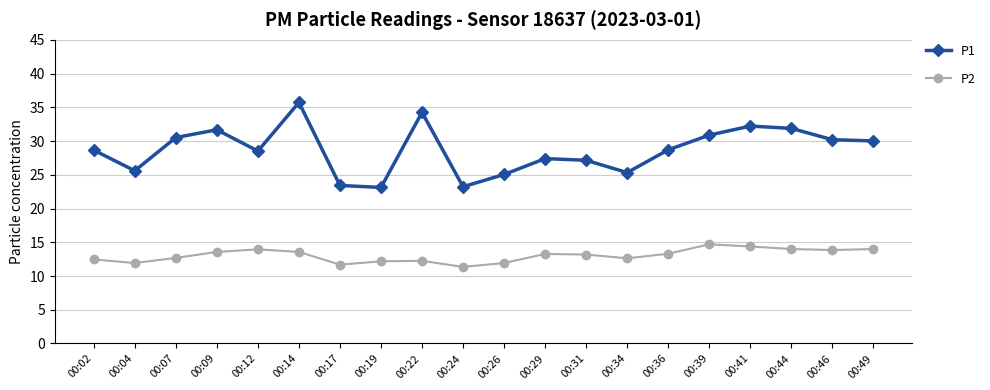

How many lines are shown in the chart?

2